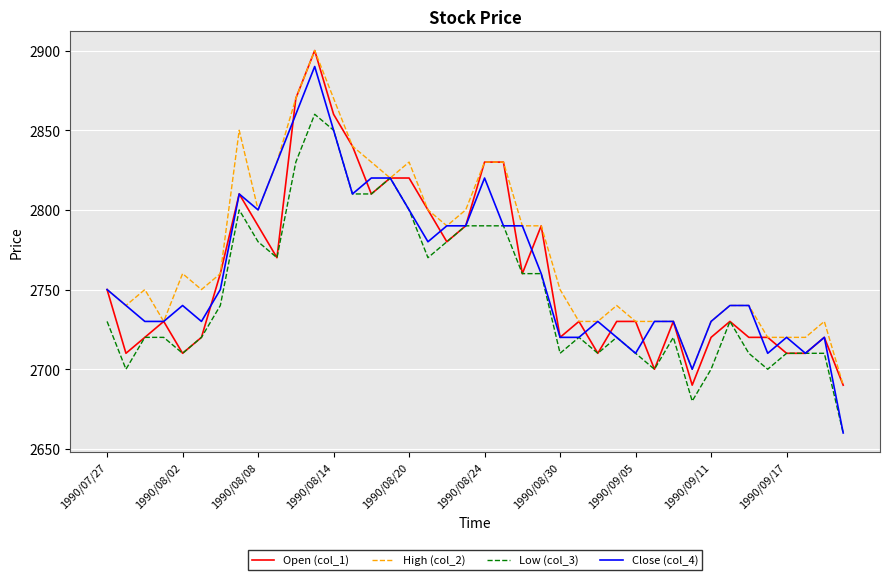

What is the sum of all High (col_2) values?

110940